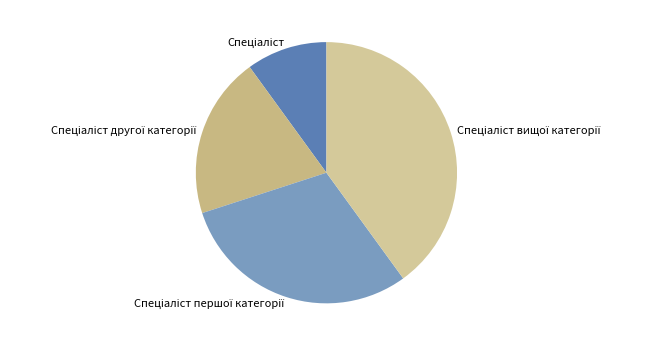

Is there a majority slice in this chart?

No